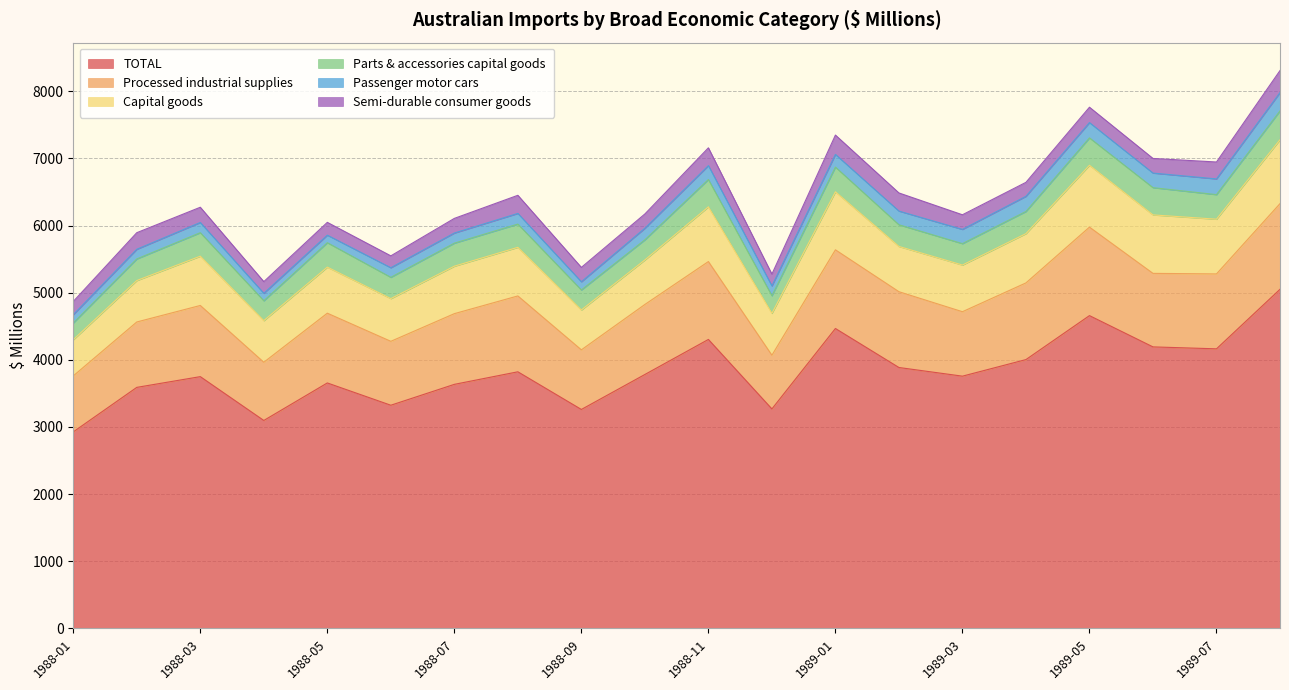

Reading left to right, transcribe all the data shown in this chart.

TOTAL: 2927	3590	3750	3097	3656	3324	3635	3822	3261	3782	4304	3269	4467	3886	3757	4004	4659	4193	4164	5051
Processed industrial supplies: 834	974	1060	867	1039	952	1053	1130	888	1043	1160	800	1172	1129	960	1142	1318	1095	1116	1276
Capital goods: 539	617	734	620	686	636	707	724	594	663	815	624	864	674	695	734	921	871	815	951
Parts & accessories capital goods: 249	322	350	296	364	317	343	346	298	300	407	262	368	323	319	330	408	406	366	430
Passenger motor cars: 124	144	152	111	112	143	151	159	122	172	207	146	189	204	212	226	228	217	234	273
Semi-durable consumer goods: 197	247	227	174	191	177	218	270	214	213	265	176	288	270	218	208	229	218	252	328